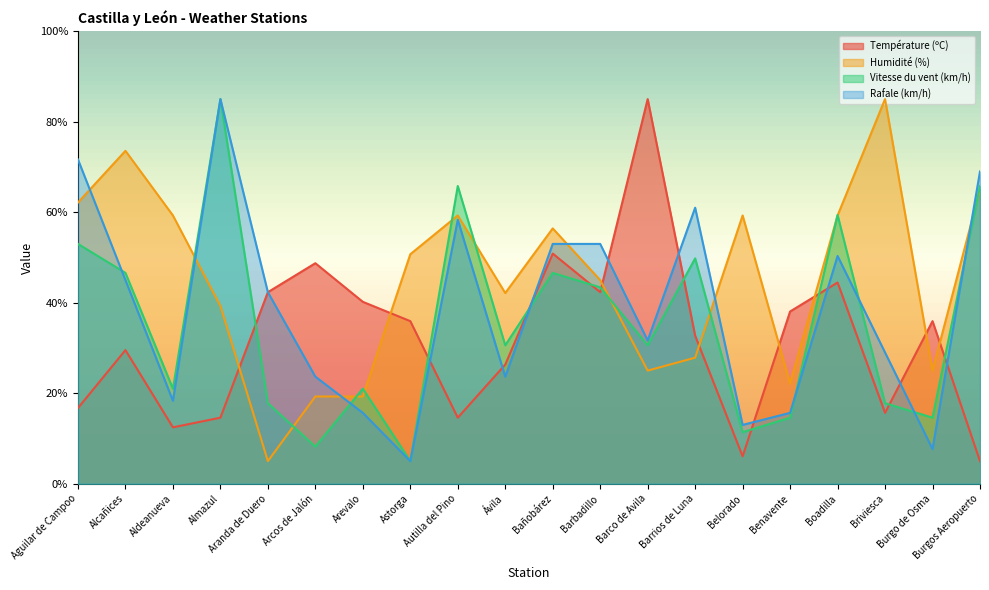

How many data points in Vitesse du vent (km/h) are above 30?

11